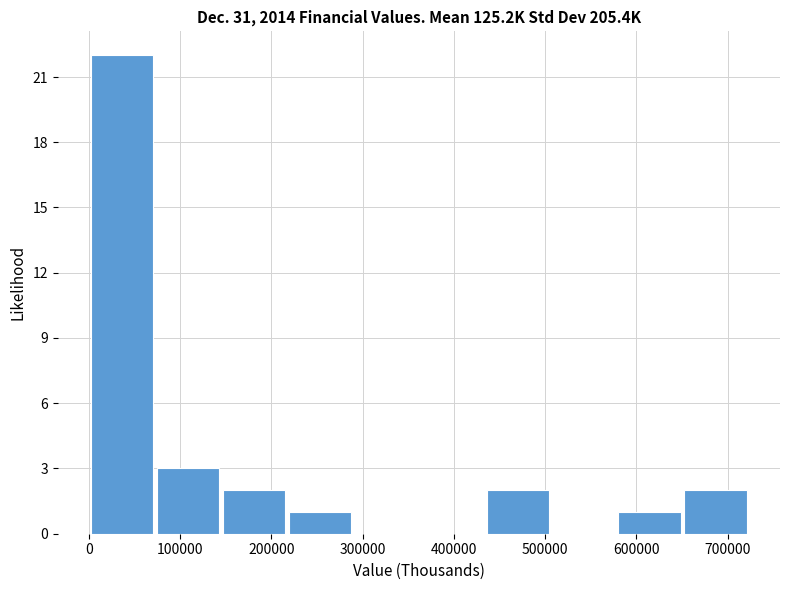

Reading left to right, transcribe this chart: for each bar, give the range it covers on the x-axis and its height. Neither the bar edges nor the heights are printed on the chart, so give them approximately, as read against the axes.

0 to 70000: 22
70000 to 140000: 3
140000 to 220000: 2
220000 to 290000: 1
290000 to 360000: 0
360000 to 430000: 0
430000 to 510000: 2
510000 to 580000: 0
580000 to 650000: 1
650000 to 720000: 2